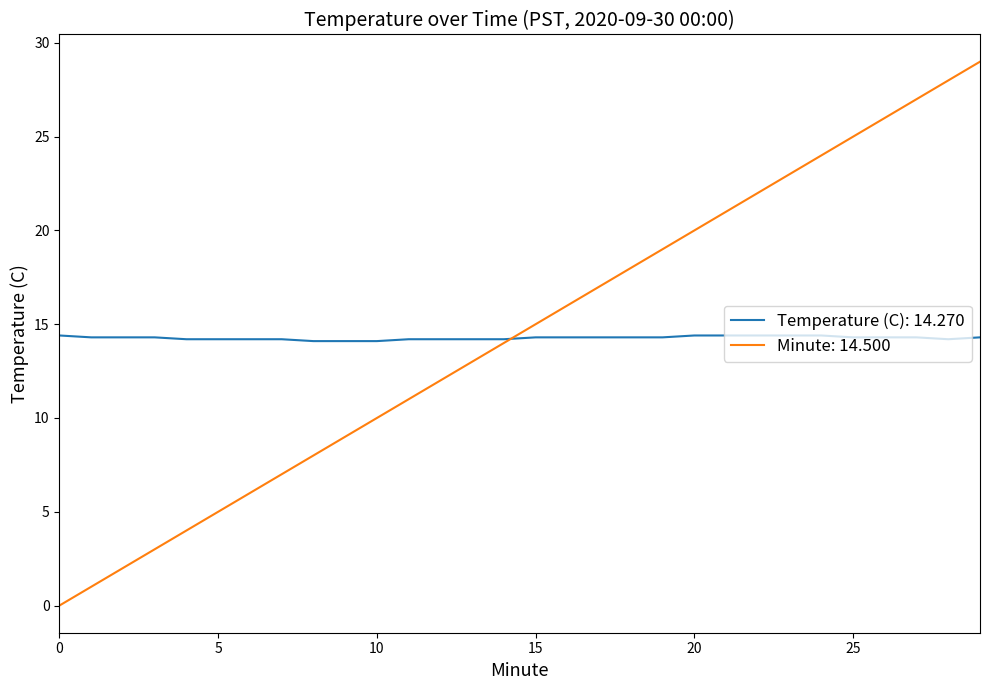

What are all the series names shown in the legend?

Temperature (C): 14.270, Minute: 14.500